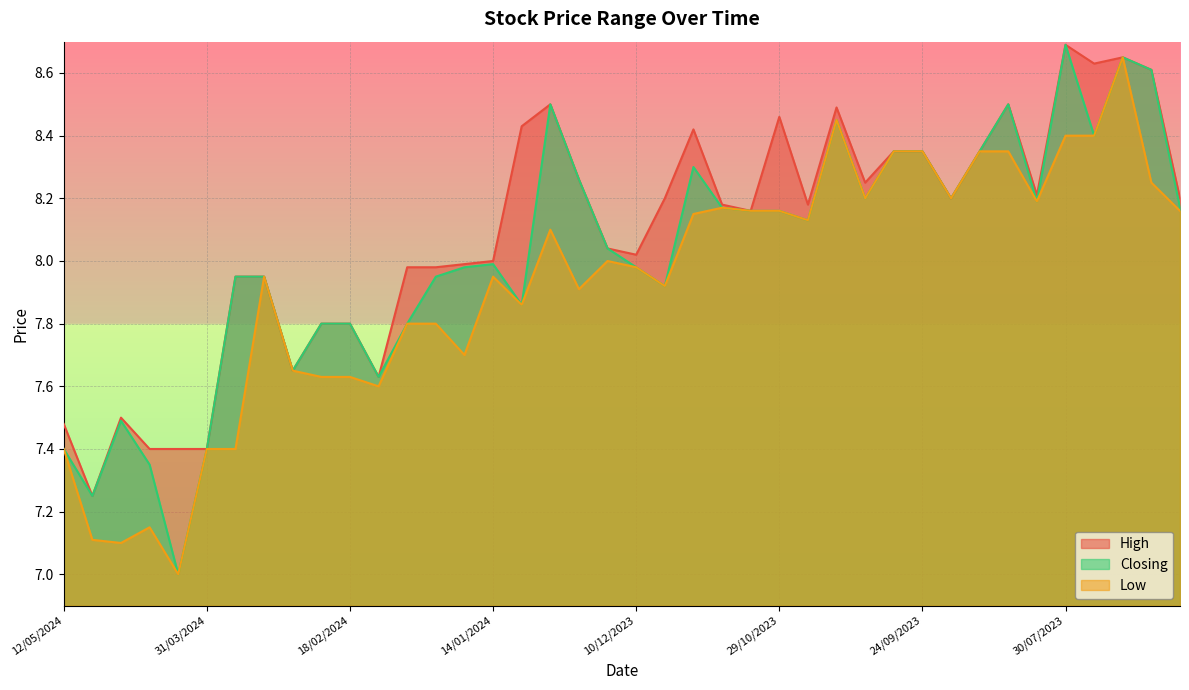

What is the value of the Closing point at the 34th from the left?

8.5